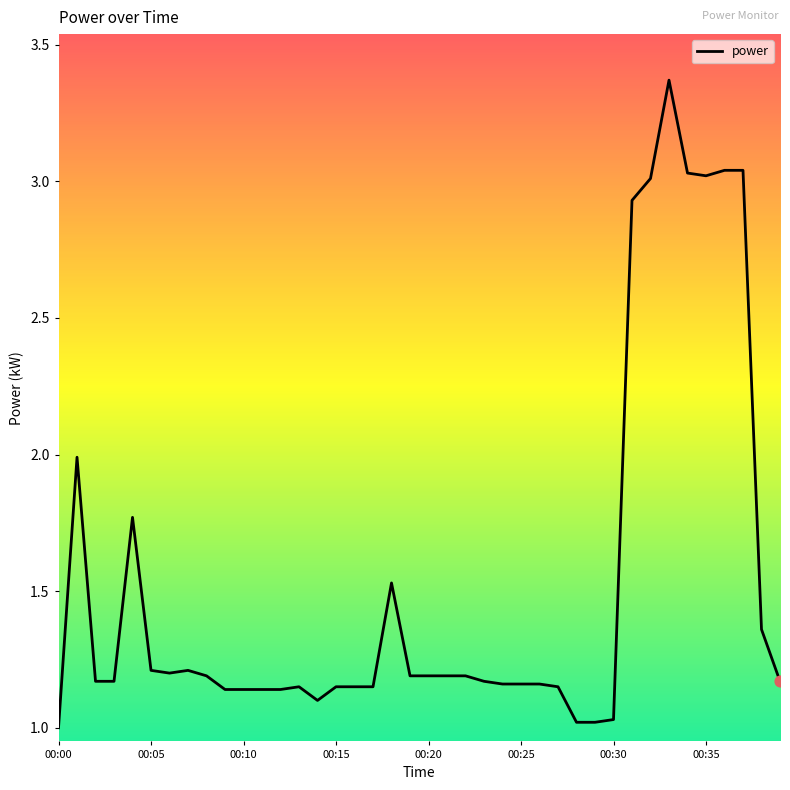

What is the difference between the maximum and minimum values?

2.4